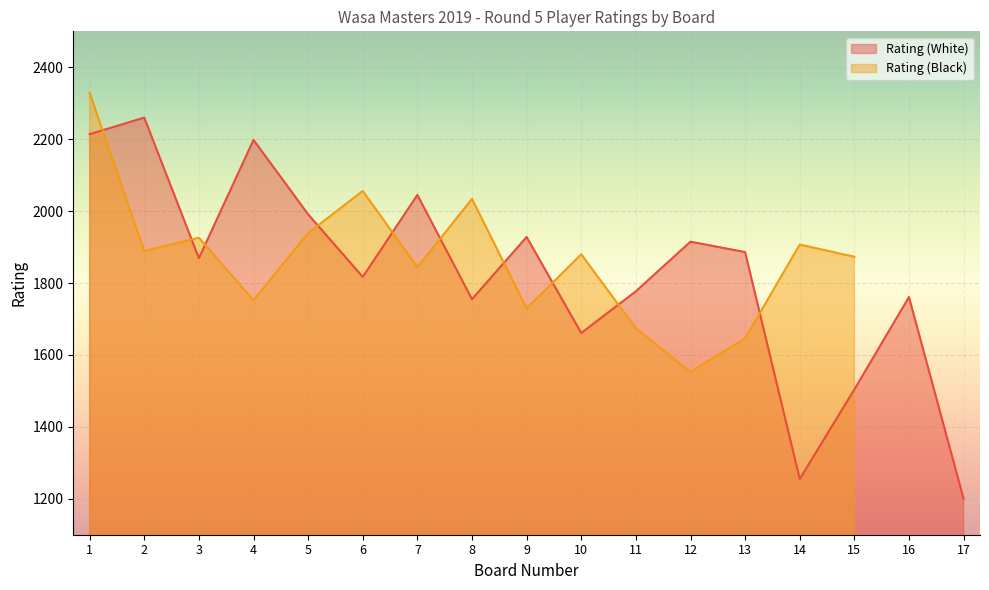

Which has a higher value, 3 or 15?

3